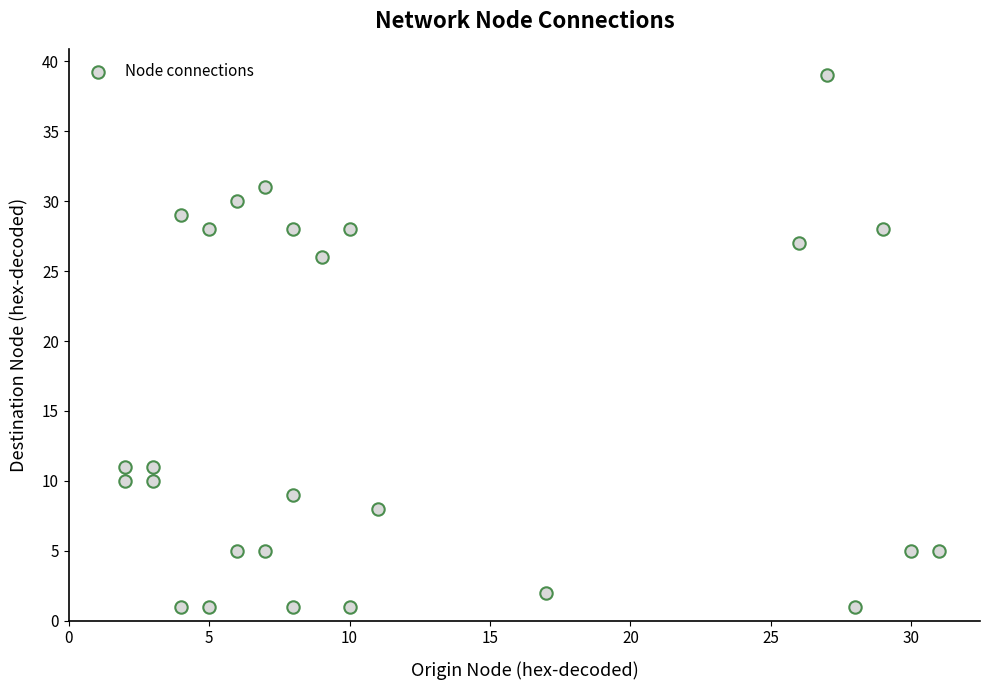

What is the range of X values (max minus min)?

29